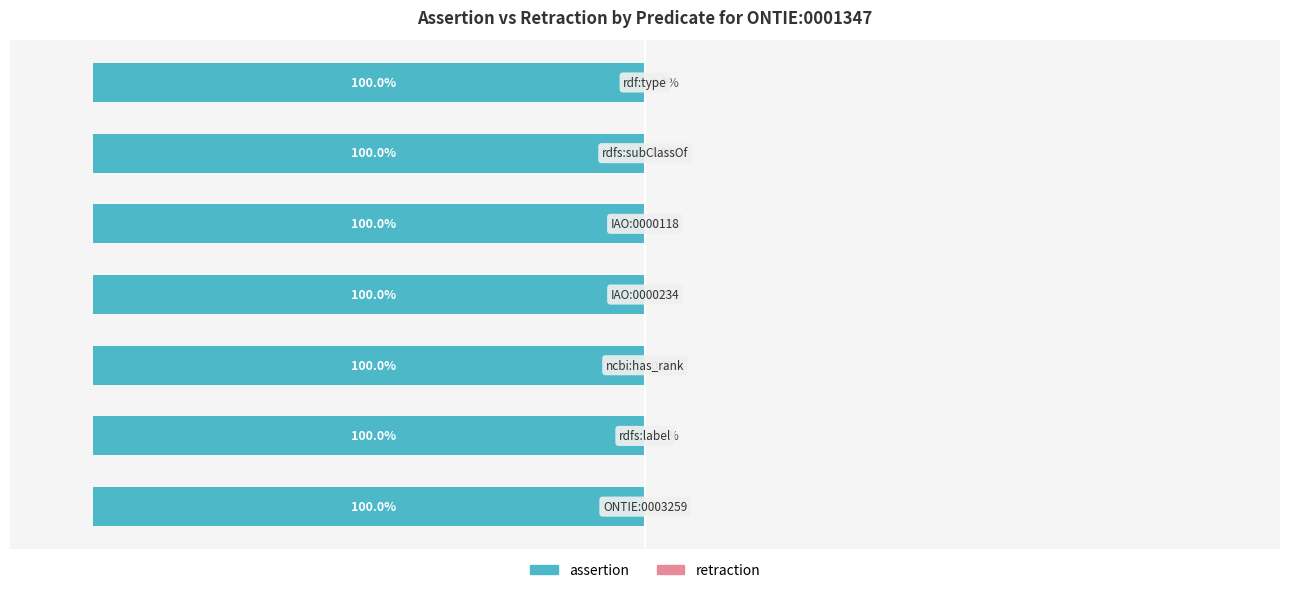

At which label is assertion closest to 1?

ONTIE:0003259